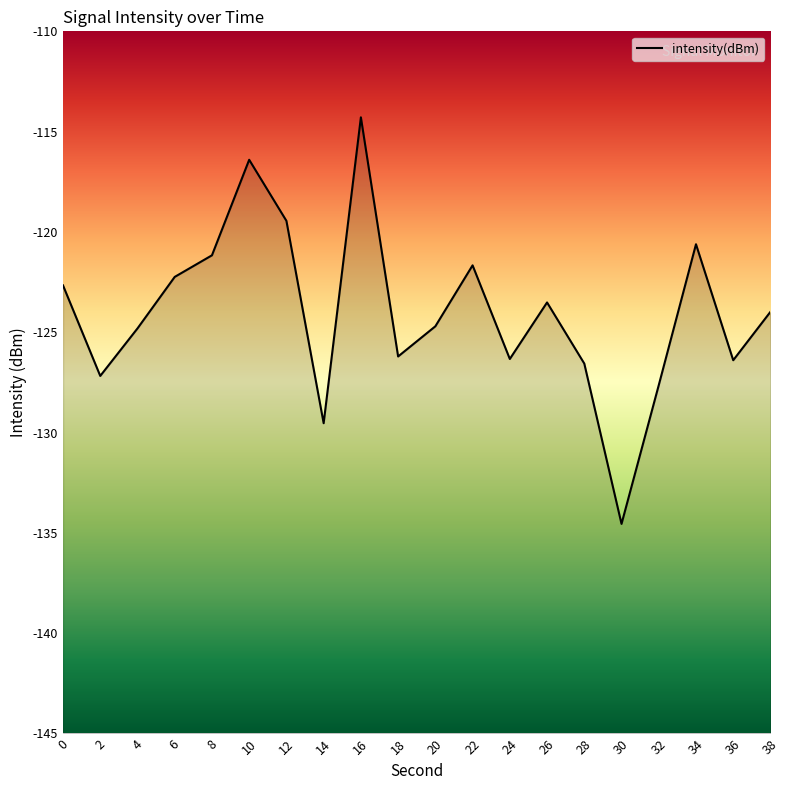

Does the chart have visible grid lines?

No